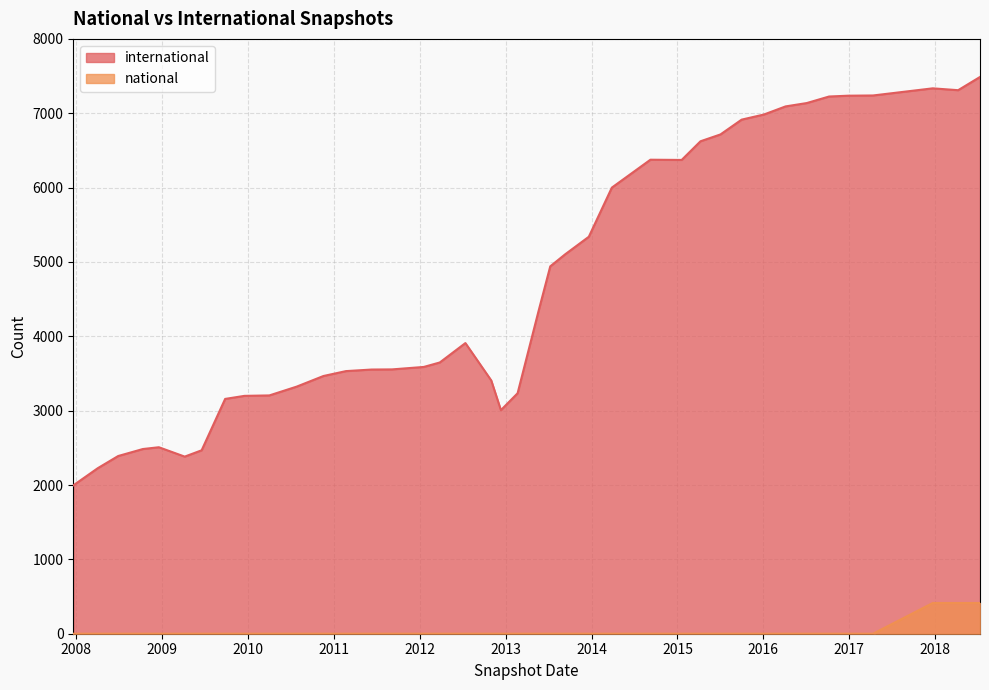

What is the minimum value for international?

1995